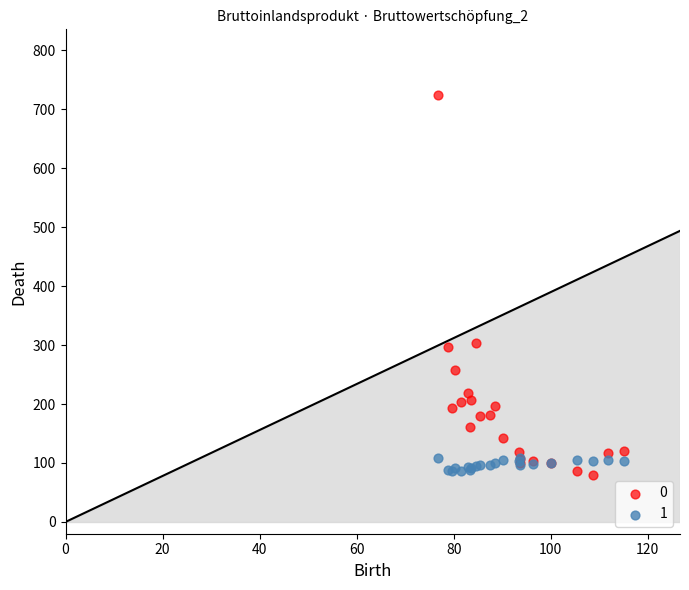

What is the X range (max minus min) for the scatter plot?

38.3